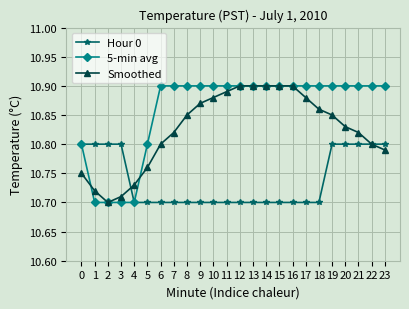

The value of Smoothed at 4 is 6.0. True or false?

False